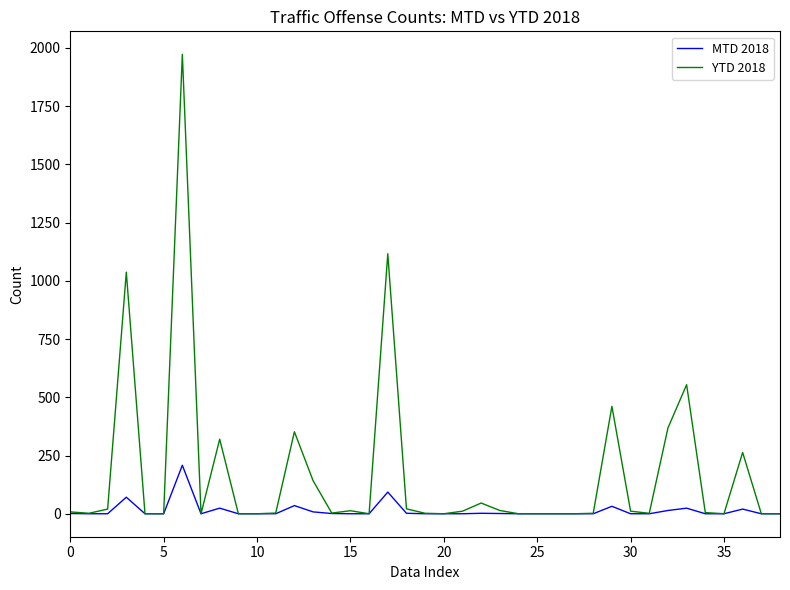

In MTD 2018, how many points are higher than both neighbors (excluding endpoints)?

9